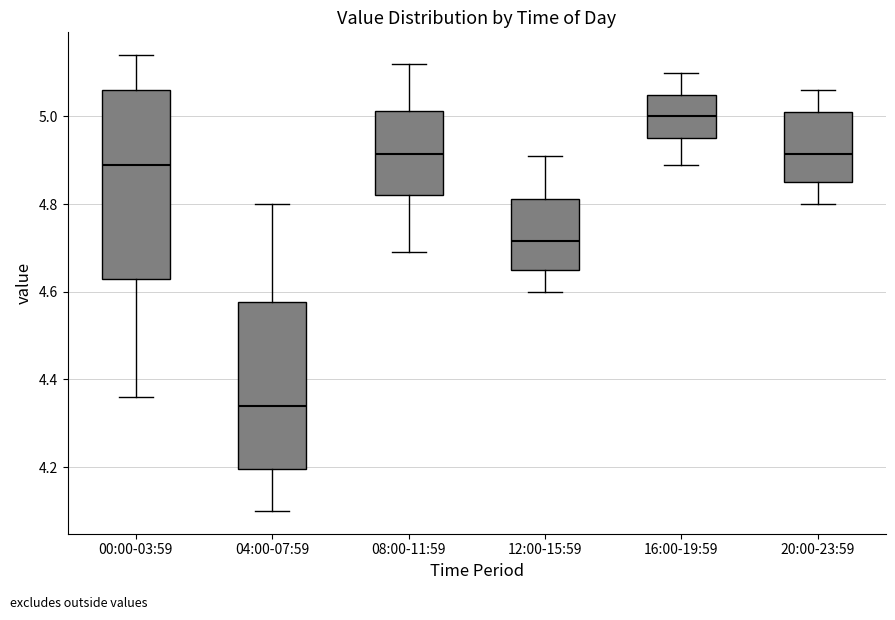

Reading left to right, transcribe this box plot: for each box, give where its median line is, the range the box spans, and where its two whiskers end, as read against the y-axis. The values are not printed on the chart, so give them approximately, as read against the axis.

00:00-03:59: median 4.90, box 4.64 to 5.06, whiskers 4.36 to 5.14
04:00-07:59: median 4.34, box 4.20 to 4.58, whiskers 4.10 to 4.80
08:00-11:59: median 4.92, box 4.82 to 5.02, whiskers 4.70 to 5.12
12:00-15:59: median 4.72, box 4.66 to 4.82, whiskers 4.60 to 4.92
16:00-19:59: median 5.00, box 4.96 to 5.06, whiskers 4.90 to 5.10
20:00-23:59: median 4.92, box 4.86 to 5.02, whiskers 4.80 to 5.06